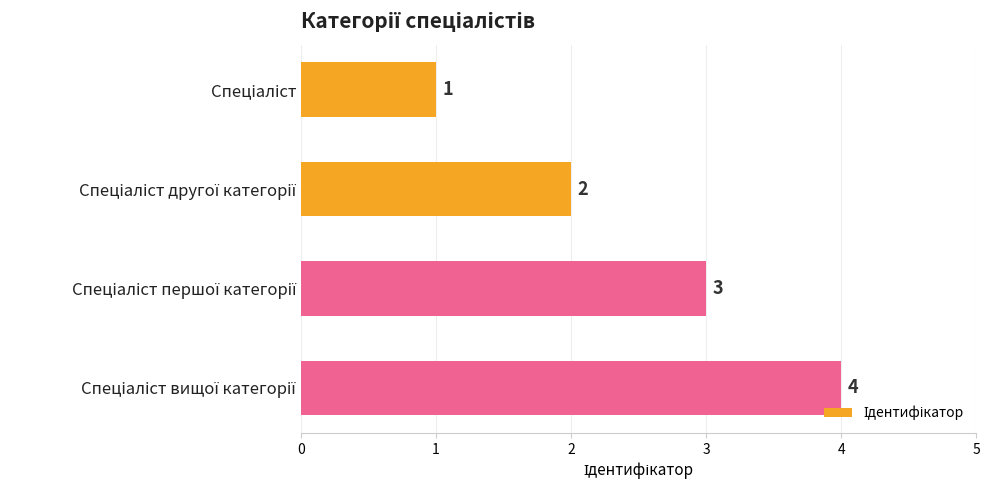

What is the value of the 4th bar from the top?

4